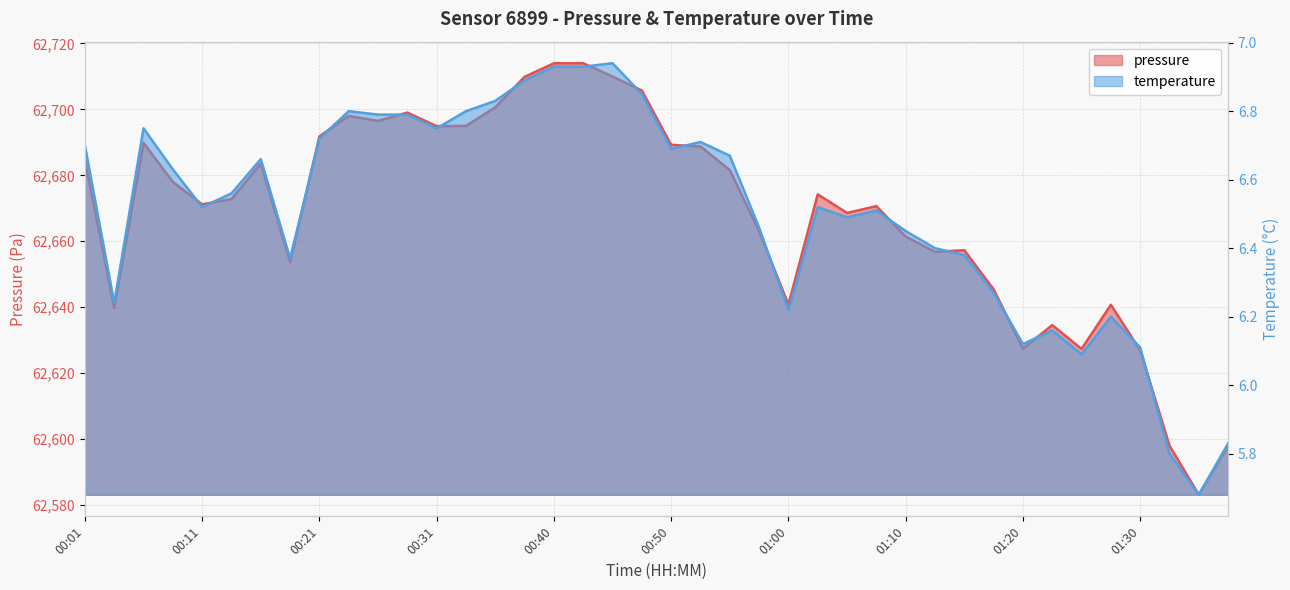

What is the total value across all series at 00:16?

62690.2